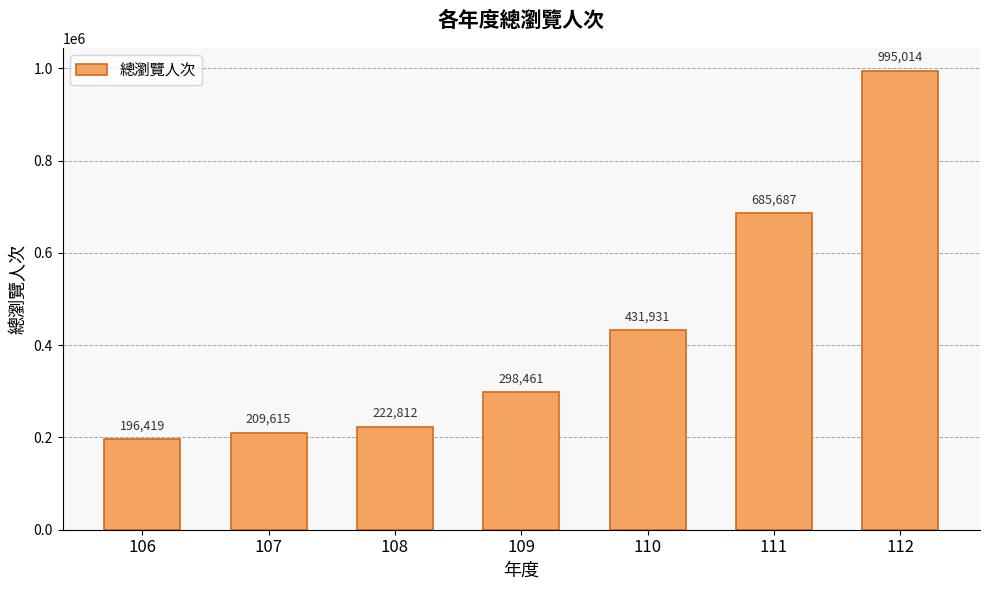

Reading left to right, what are all the values shown in this chart?

196419	209615	222812	298461	431931	685687	995014